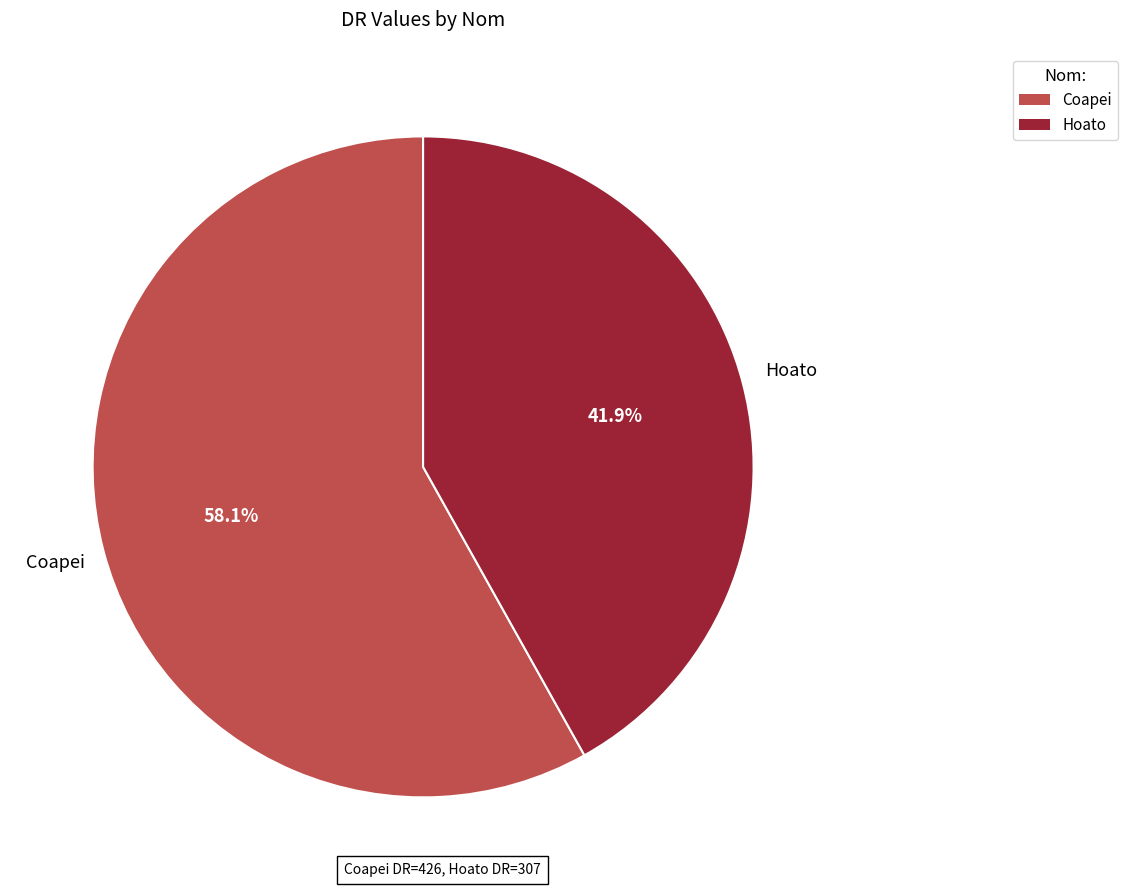

Which slice is the smallest?

Hoato